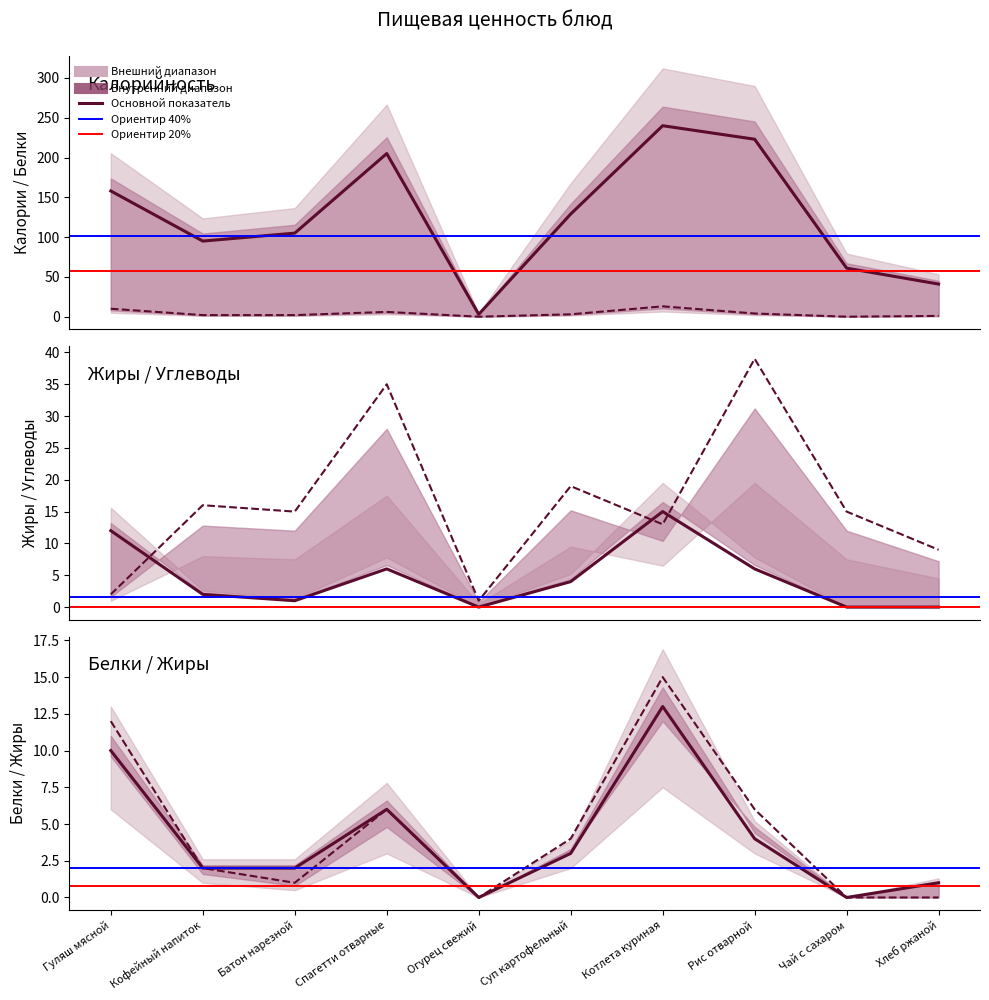

At Рис отварной, list the series in order from smallest to largest.

Белки, Жиры, Углеводы, Калорийность